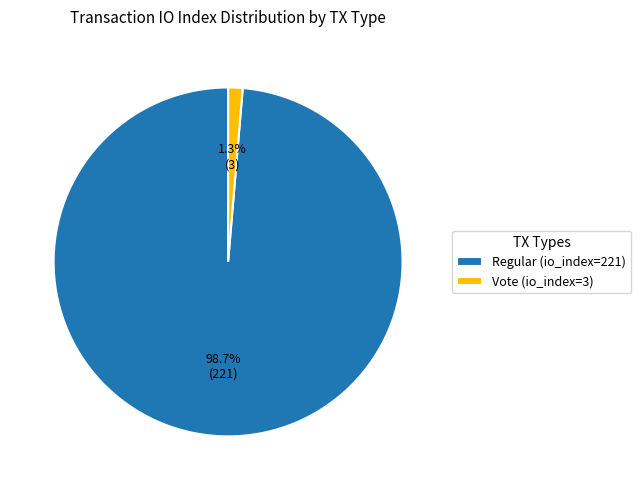

Is there any slice that represents more than half of the pie?

Yes